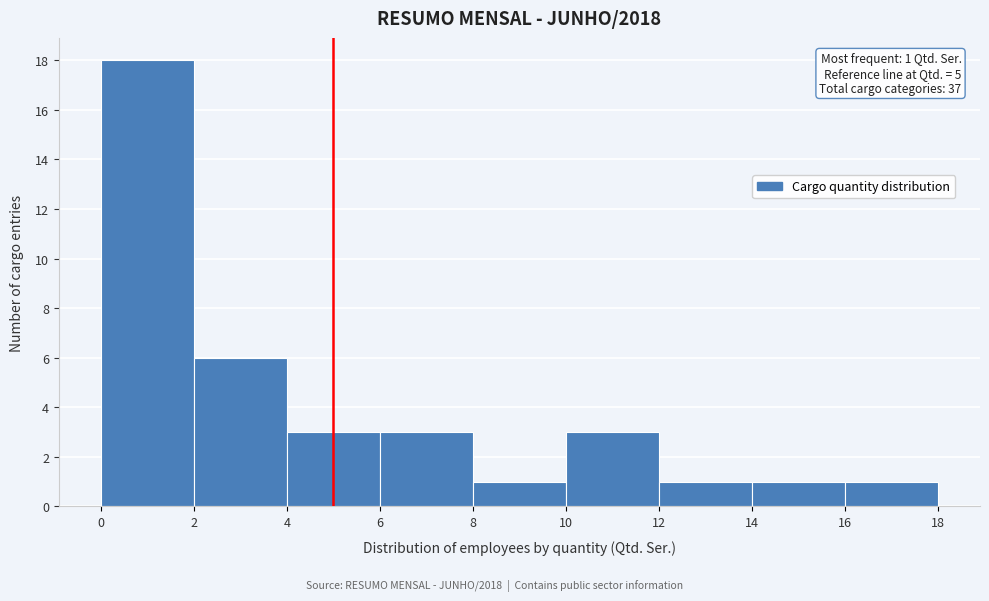

Which range on the x-axis has the tallest bar?

0 to 2